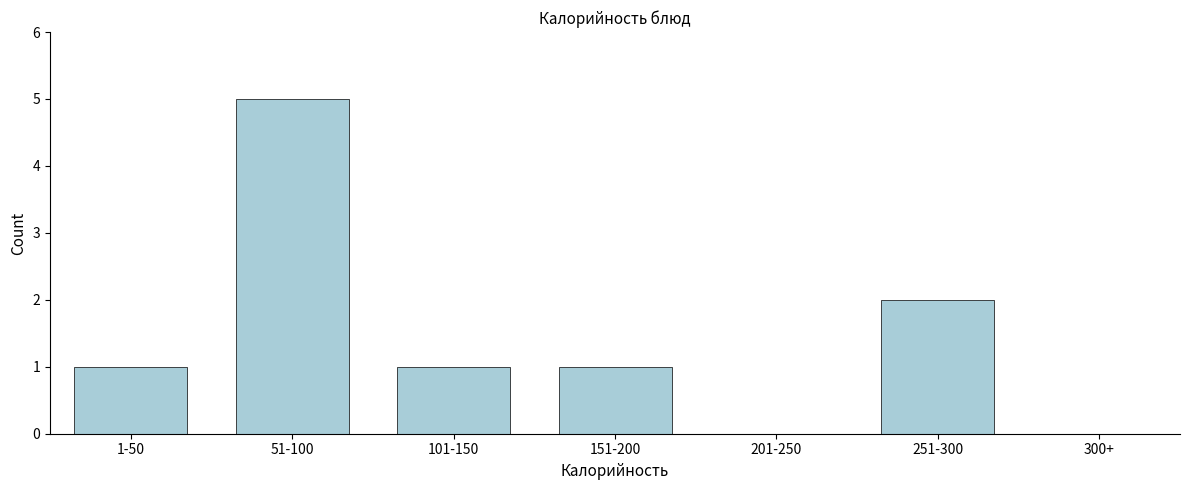

Reading right to left, what are all the values shown in this chart?

300+=0	251-300=2	201-250=0	151-200=1	101-150=1	51-100=5	1-50=1